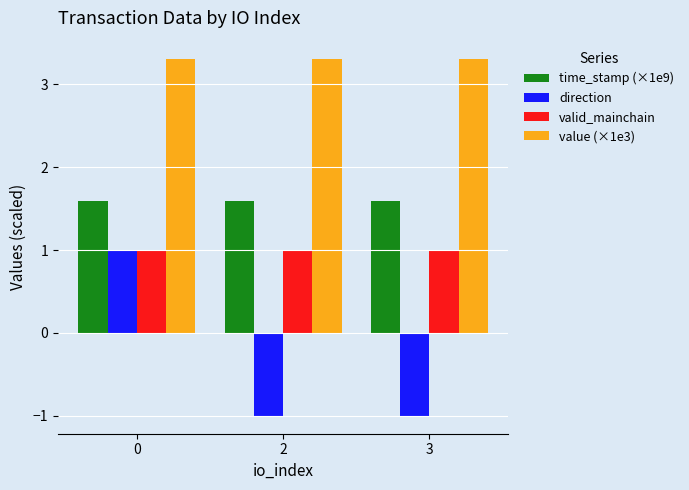

Reading right to left, list all the values displayed in this chart.

time_stamp (×1e9): 3=1.6	2=1.6	0=1.6
direction: 3=-1.0	2=-1.0	0=1.0
valid_mainchain: 3=1.0	2=1.0	0=1.0
value (×1e3): 3=3.3	2=3.3	0=3.3